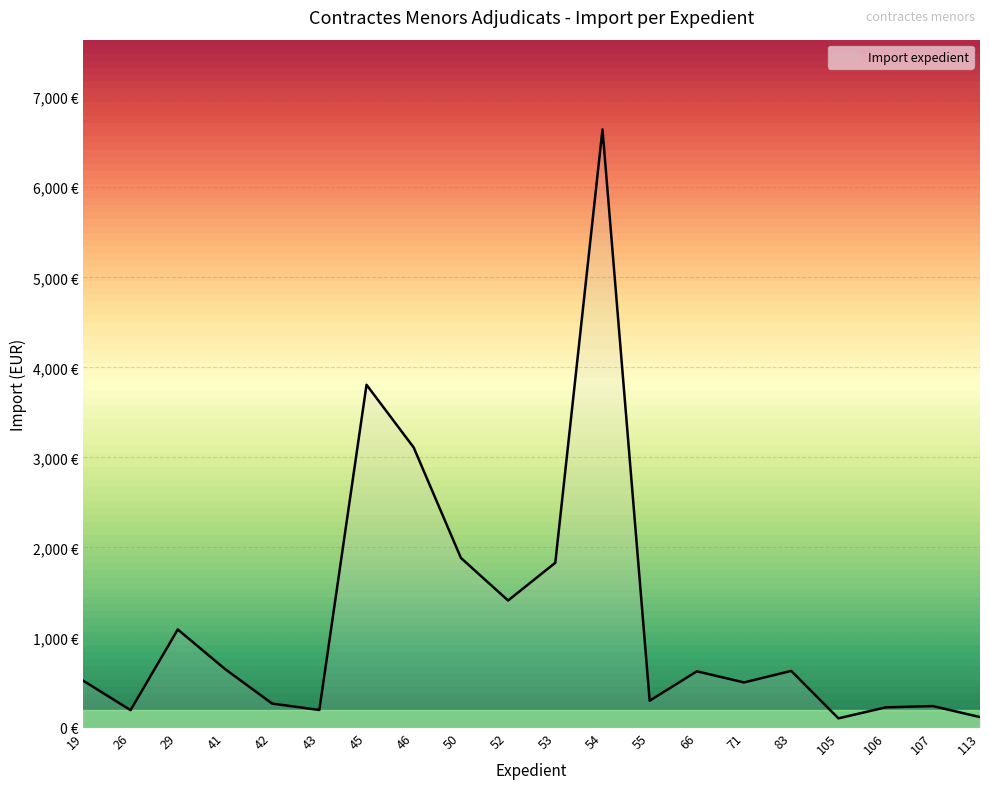

Does the chart have visible grid lines?

Yes